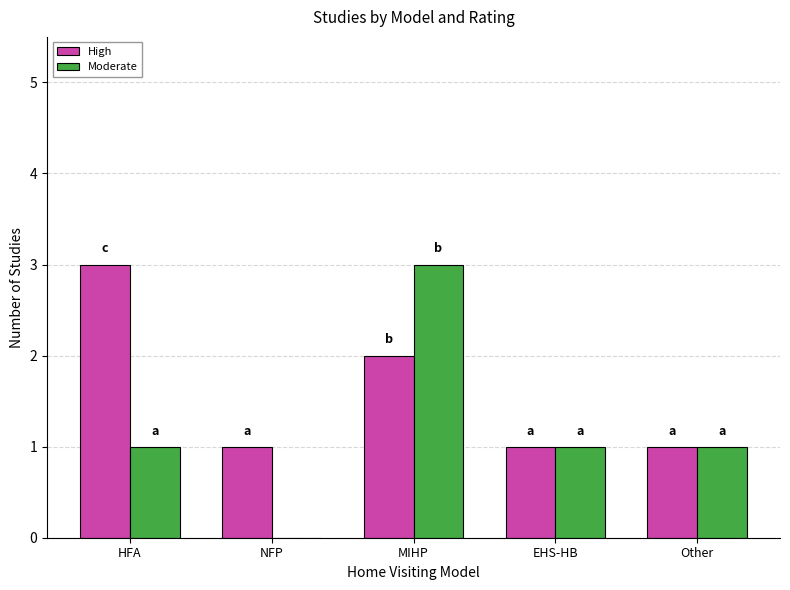

Which series has the largest total across all categories?

High